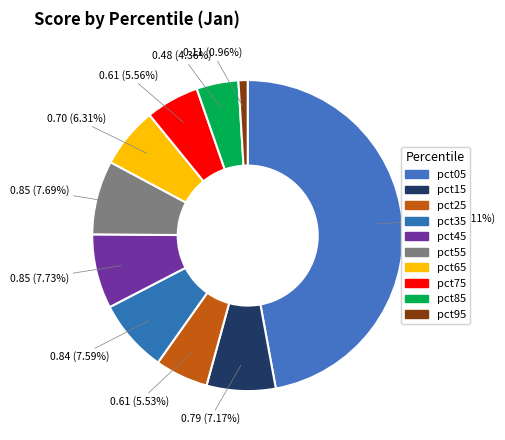

How many slices are in this pie chart?

10